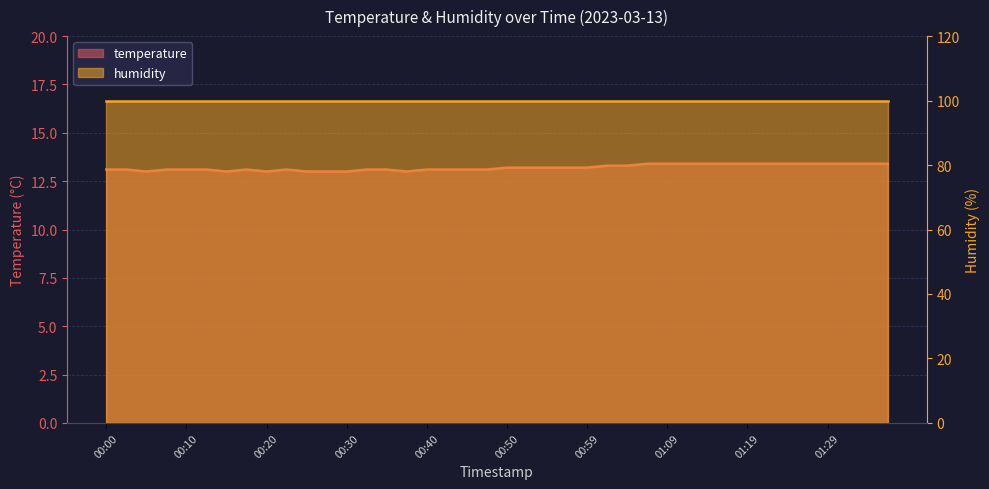

True or false: the data has more than 2 interior local peaks.

False